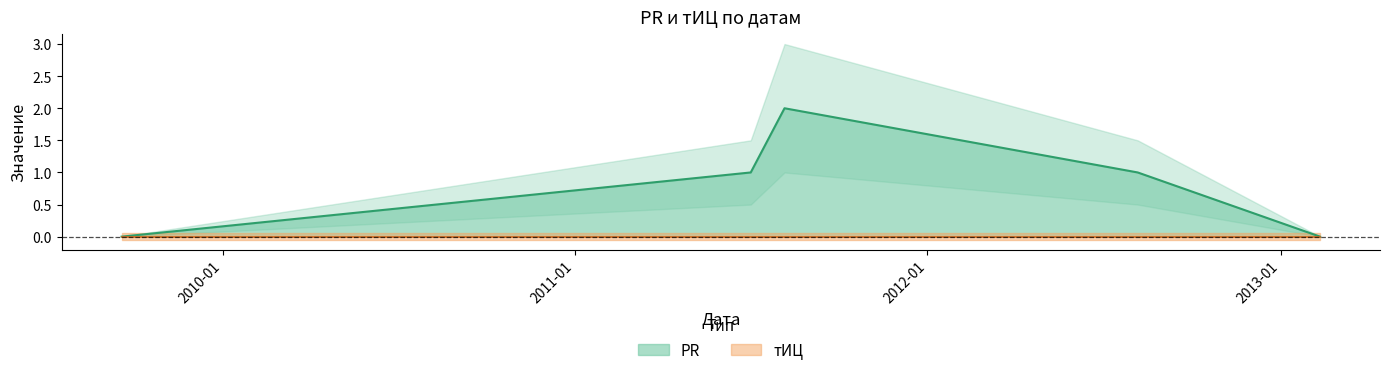

How many values are below 1?

2